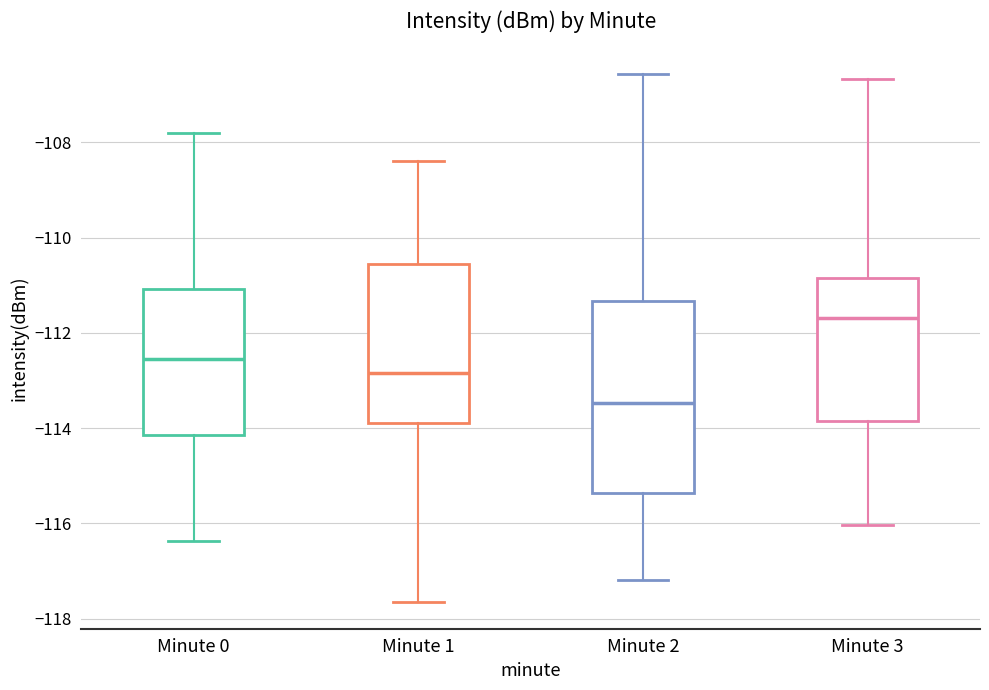

Where is the upper edge of the box for Minute 1 on the y-axis? The values are not printed on the chart, so give them approximately, as read against the axis.

-110.6